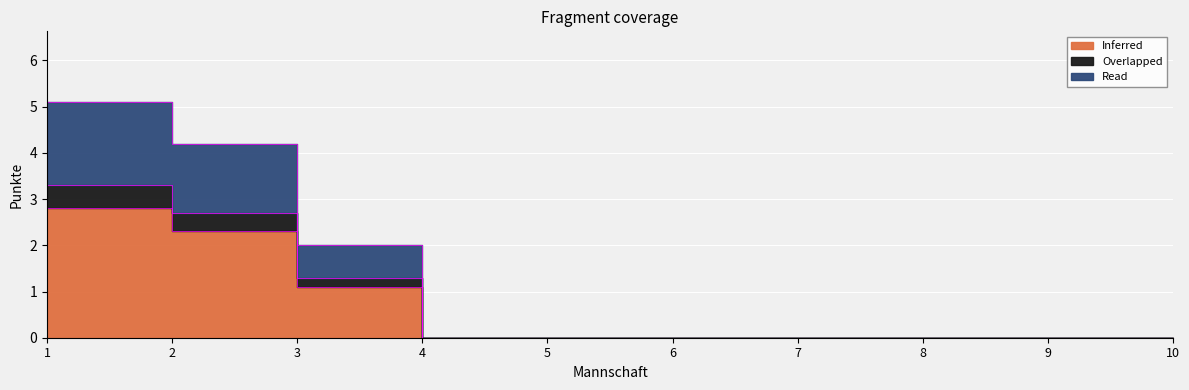

List the labels in order of Inferred value, largest first.

1, 2, 3, 4, 5, 6, 7, 8, 9, 10